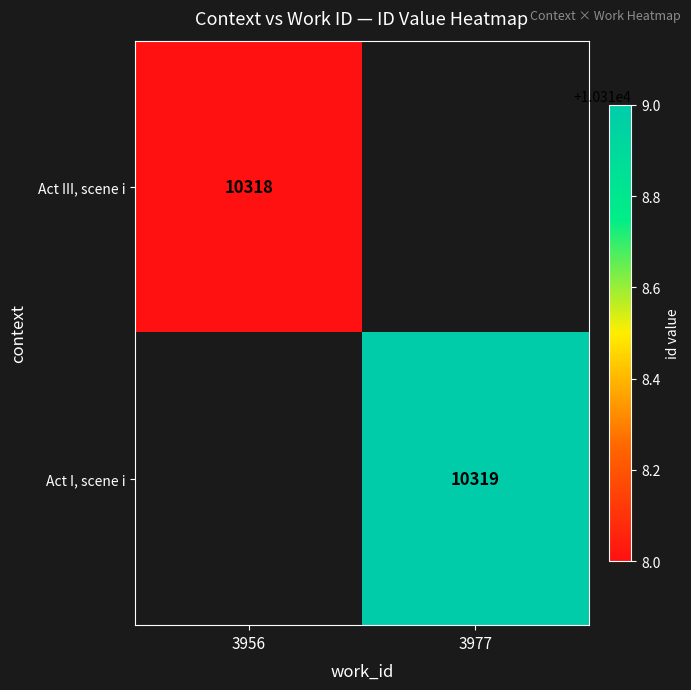

The Act I, scene i series shows 2076 at 3977. True or false?

False